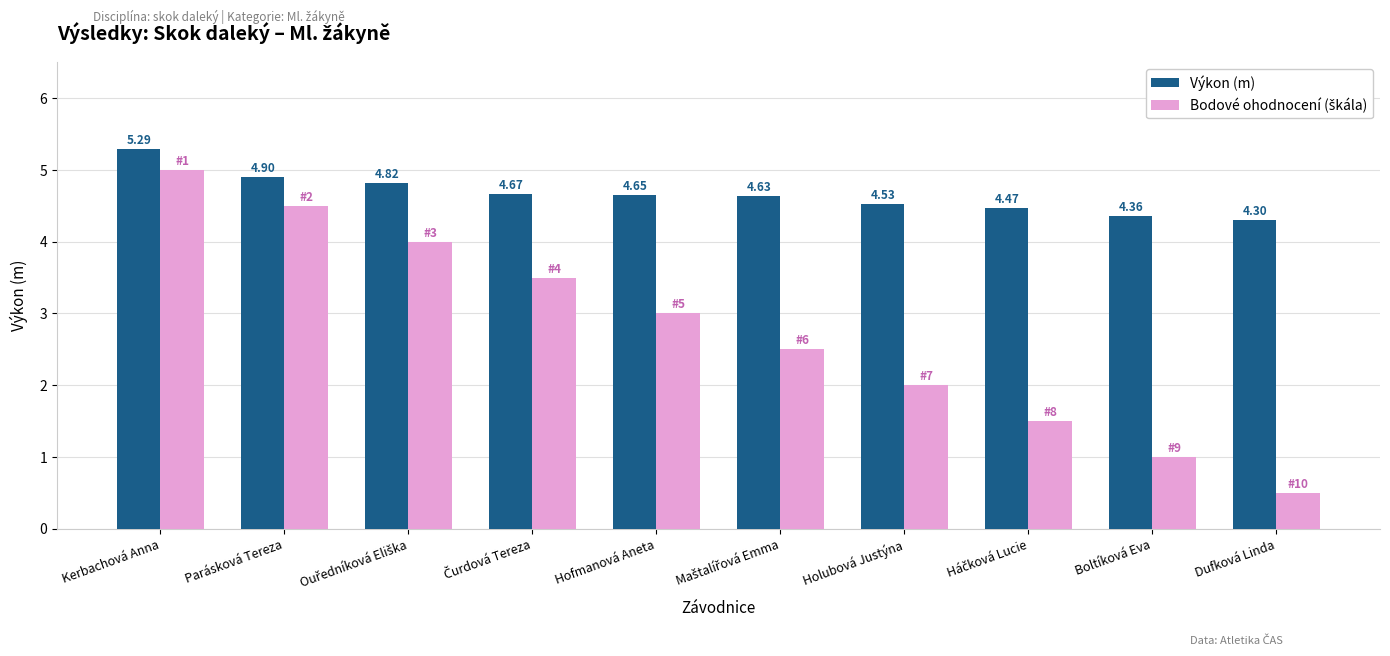

What is the difference between the maximum and second lowest values in the Výkon (m) series?

0.9